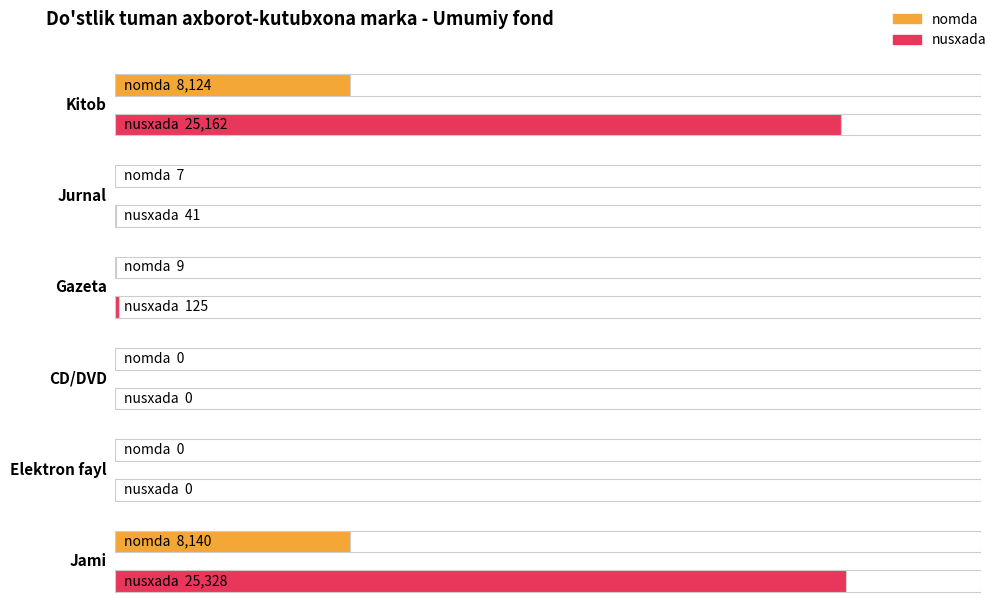

Reading right to left, transcribe all the data shown in this chart.

nomda: Jami=8140	Elektron fayl=0	CD/DVD=0	Gazeta=9	Jurnal=7	Kitob=8124
nusxada: Jami=25328	Elektron fayl=0	CD/DVD=0	Gazeta=125	Jurnal=41	Kitob=25162